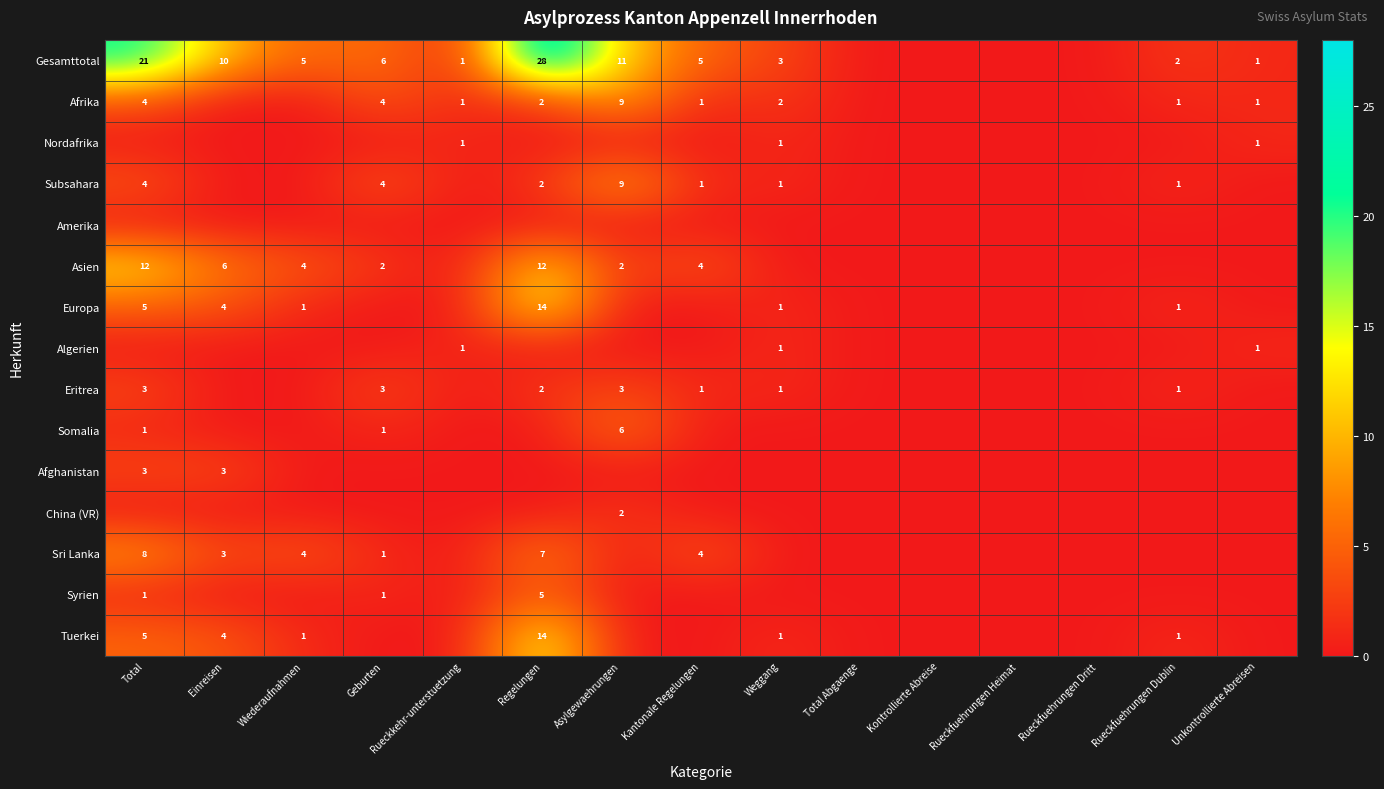

Count the number of data series in this chart.

15